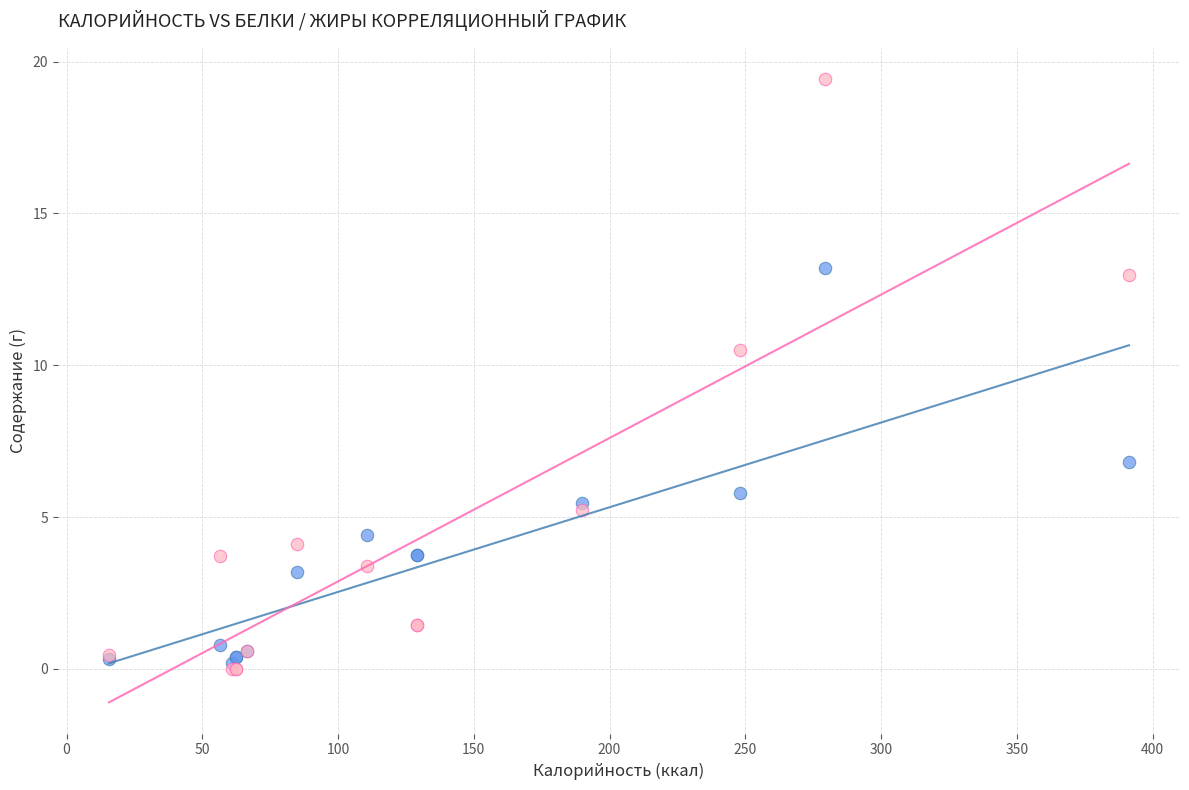

Which series has the largest Y range (max minus min)?

Жиры